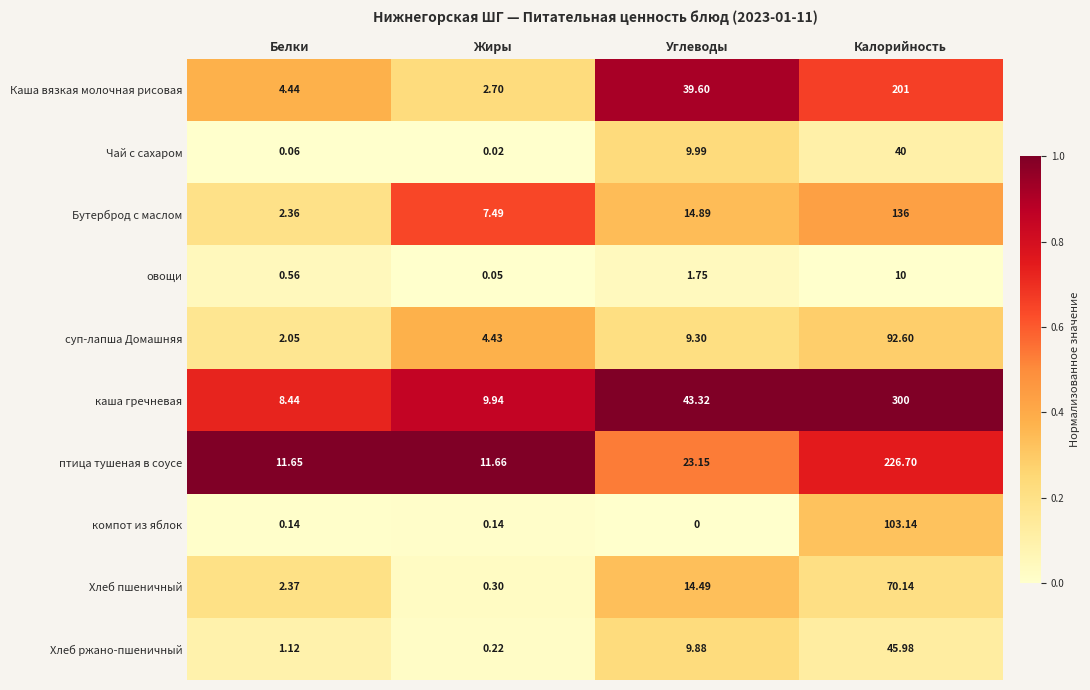

Between Белки and Углеводы, which series saw the biggest shift?

Каша вязкая молочная рисовая